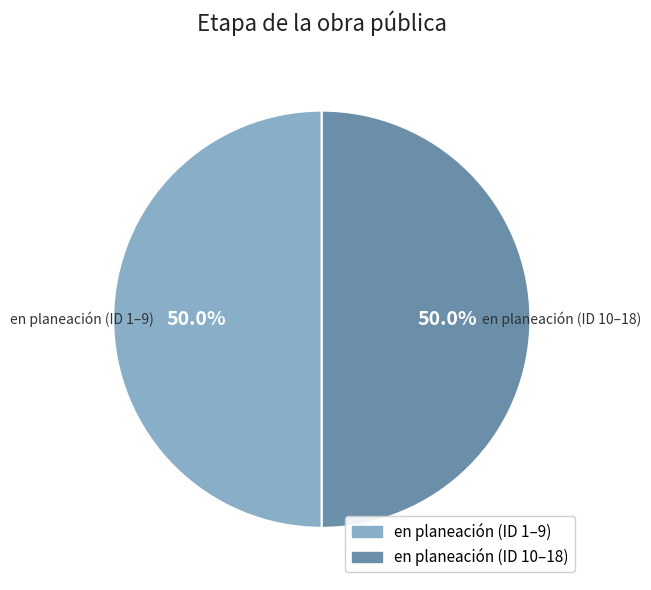

How many slices are in this pie chart?

2